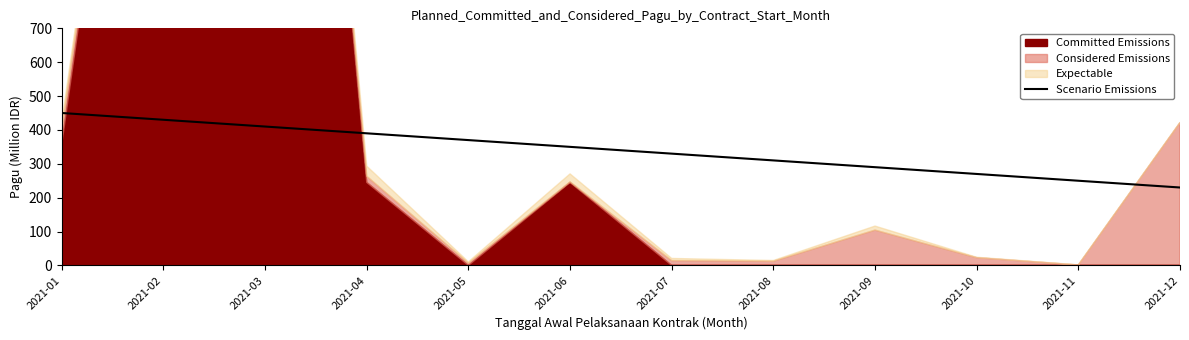

True or false: the data has more than 2 interior local peaks.

False